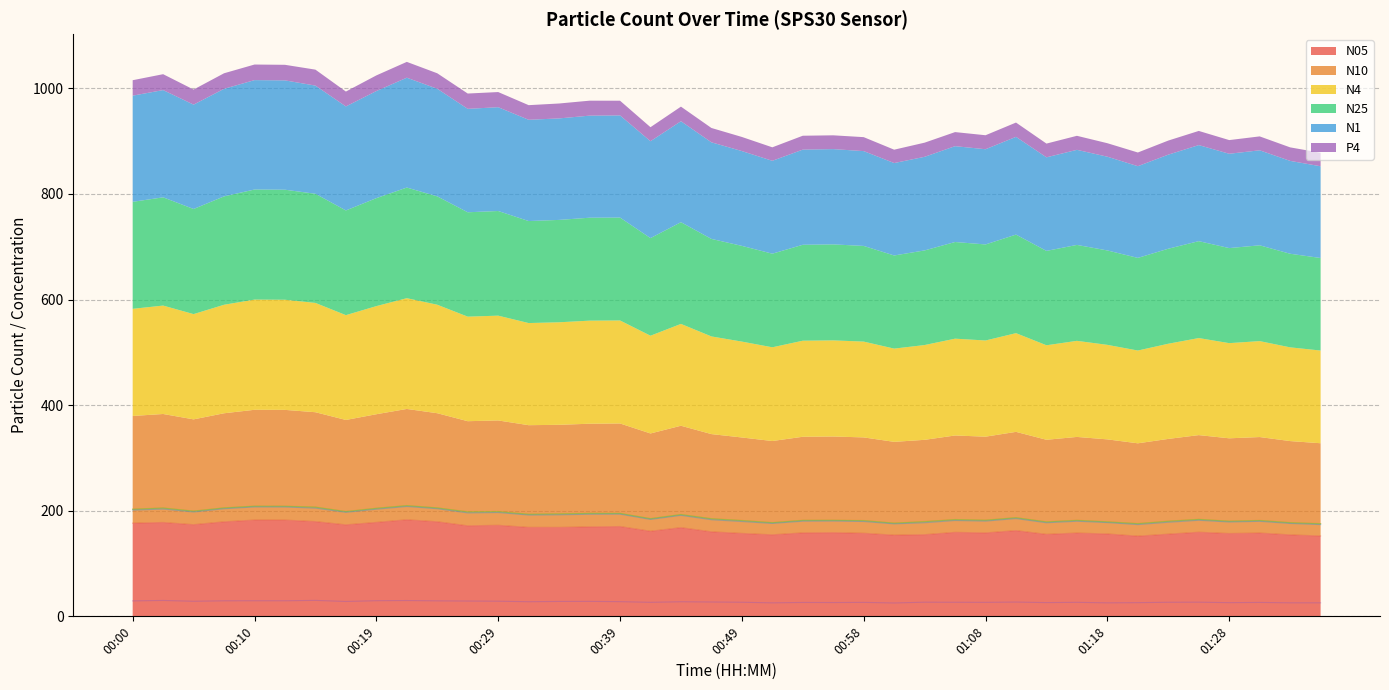

True or false: P4 and N25 cross at least once.

False